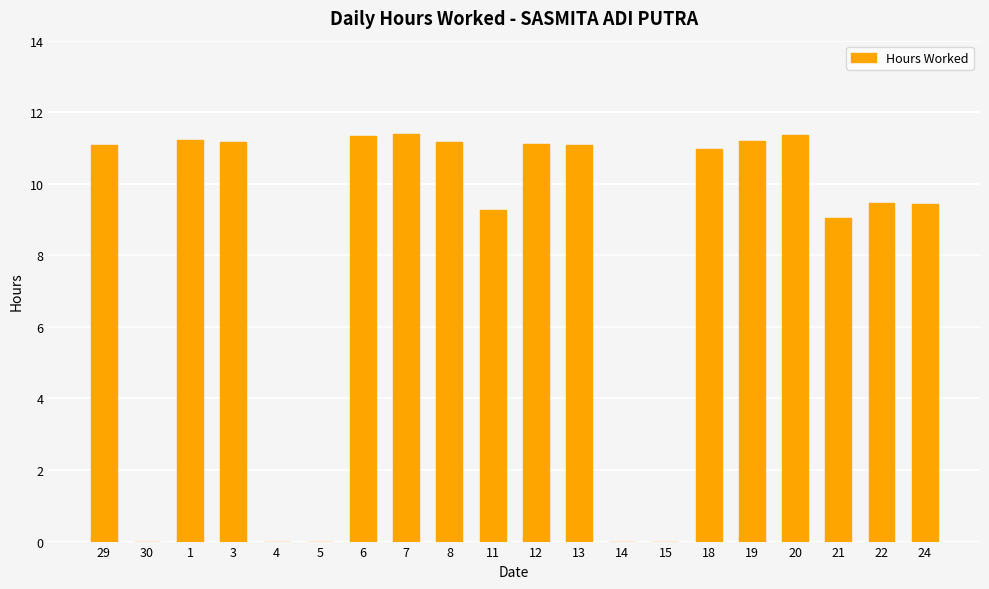

How many data points does each series have?

20